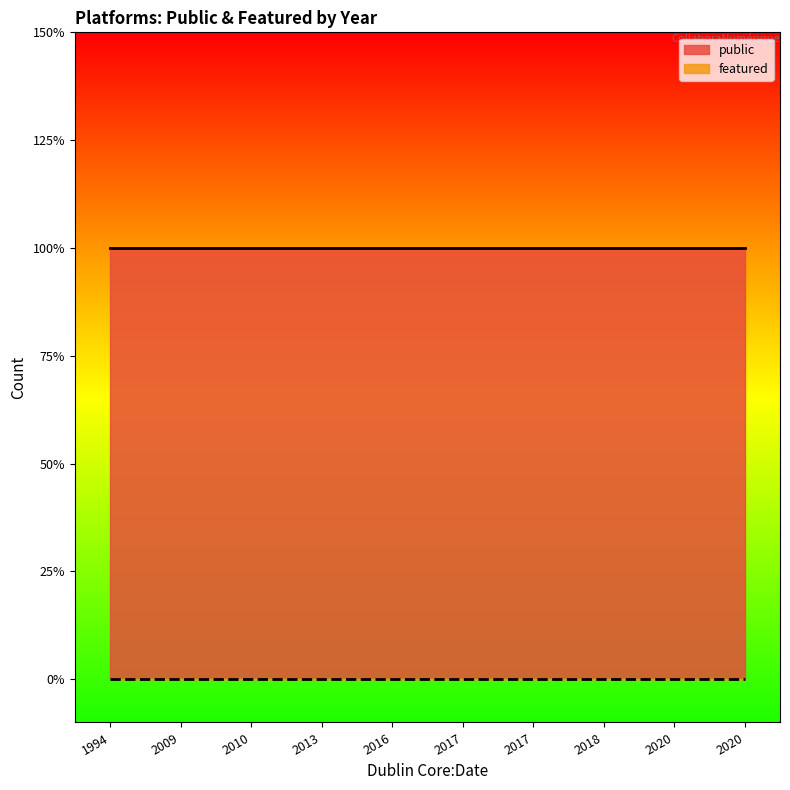

Is it true that public equals 2 at 1994?

False